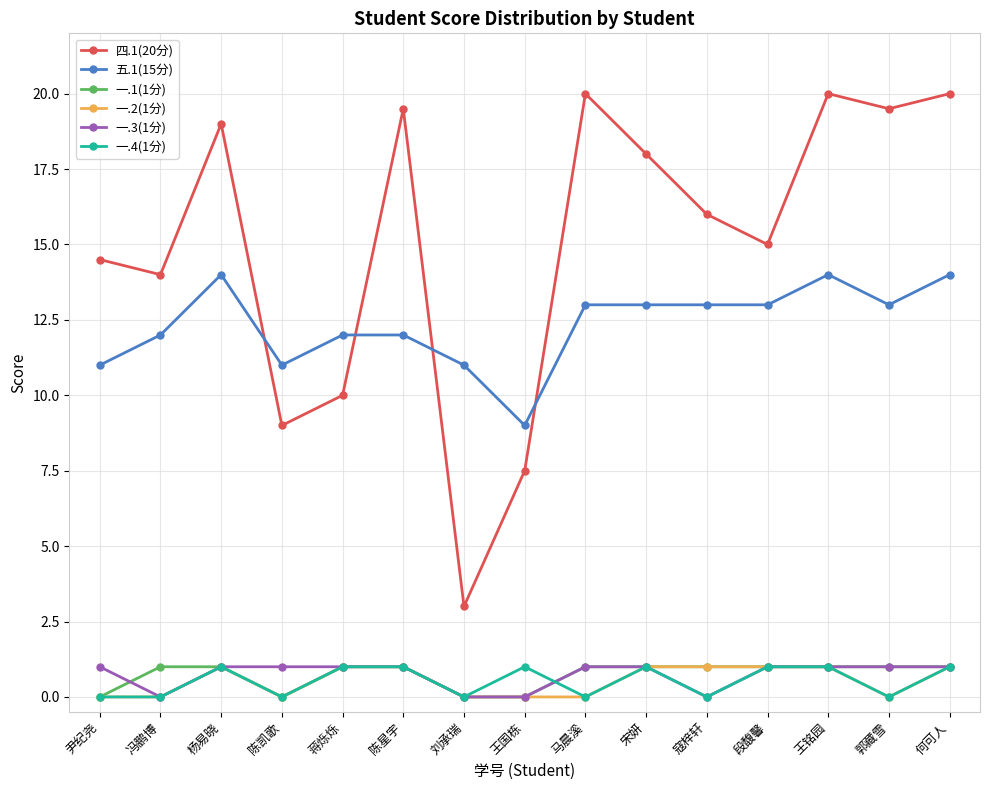

Is the value of 五.1(15分) at 王铭园 greater than the value of 一.4(1分) at 王铭园?

Yes